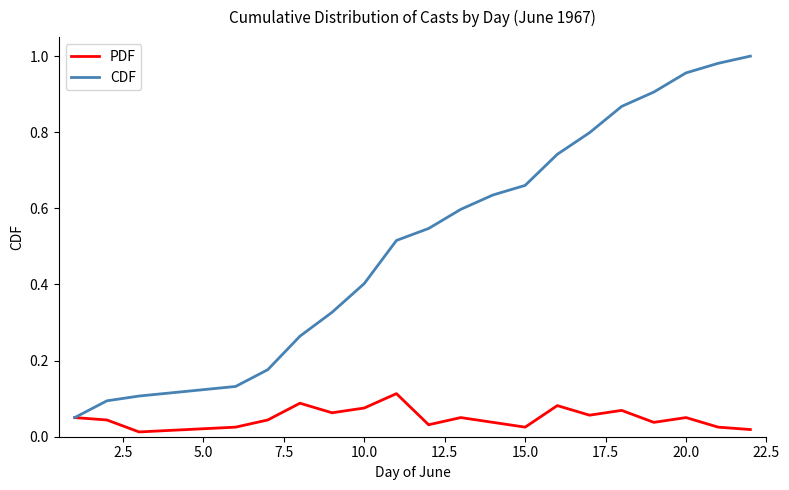

What are all the series names shown in the legend?

PDF, CDF